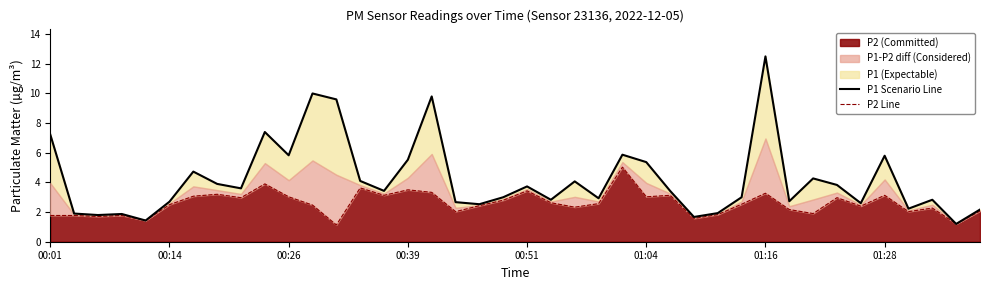

Count the number of categories in the chart.

40